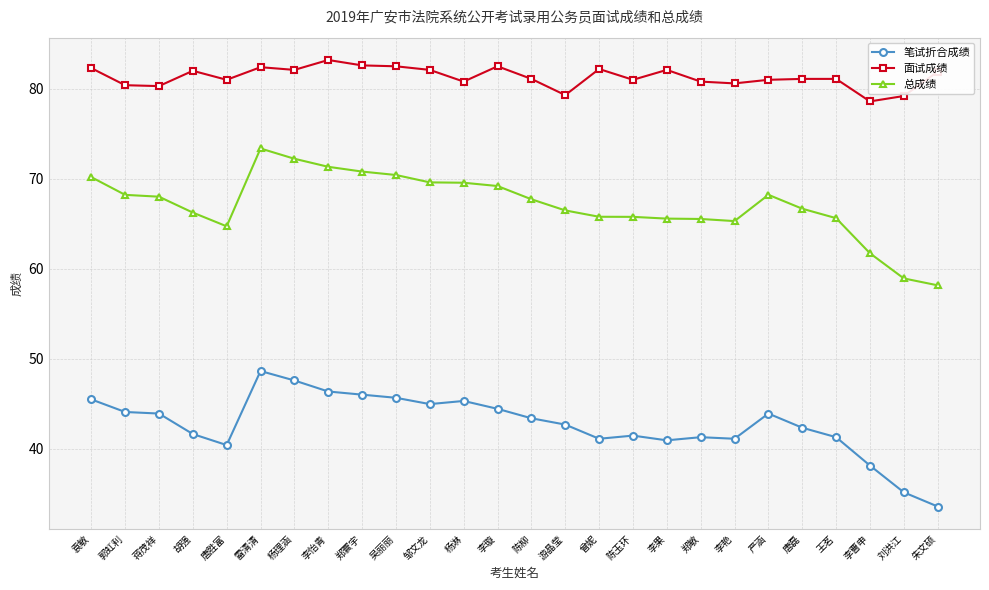

At 杨淋, list the series in order from smallest to largest.

笔试折合成绩, 总成绩, 面试成绩